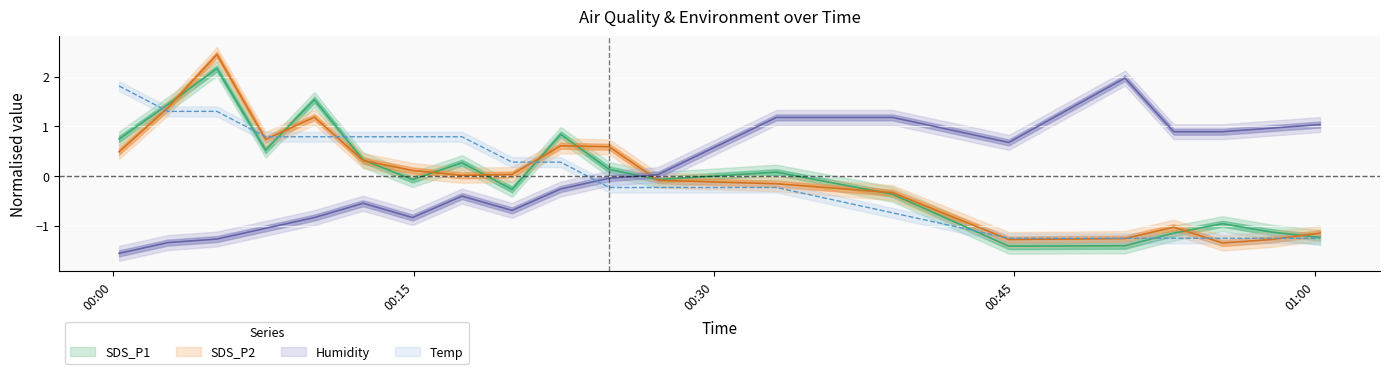

What is the label of the 20th point from the right?

2022/02/23 00:00:18